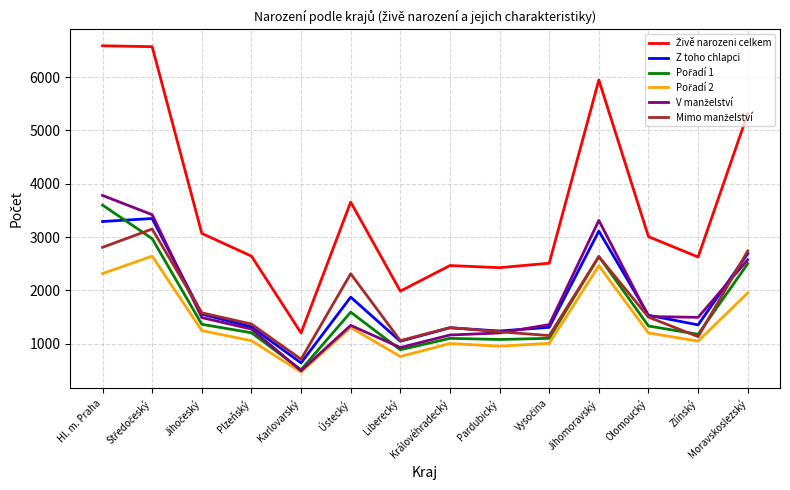

Count the number of data series in this chart.

6